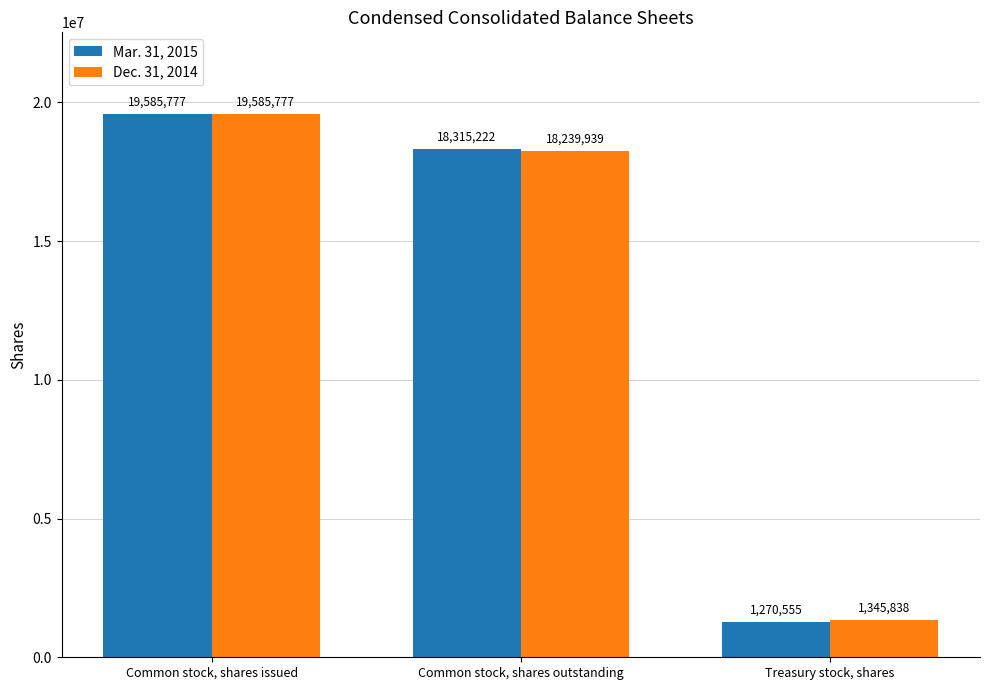

Which series changed the most between Common stock, shares issued and Treasury stock, shares?

Mar. 31, 2015